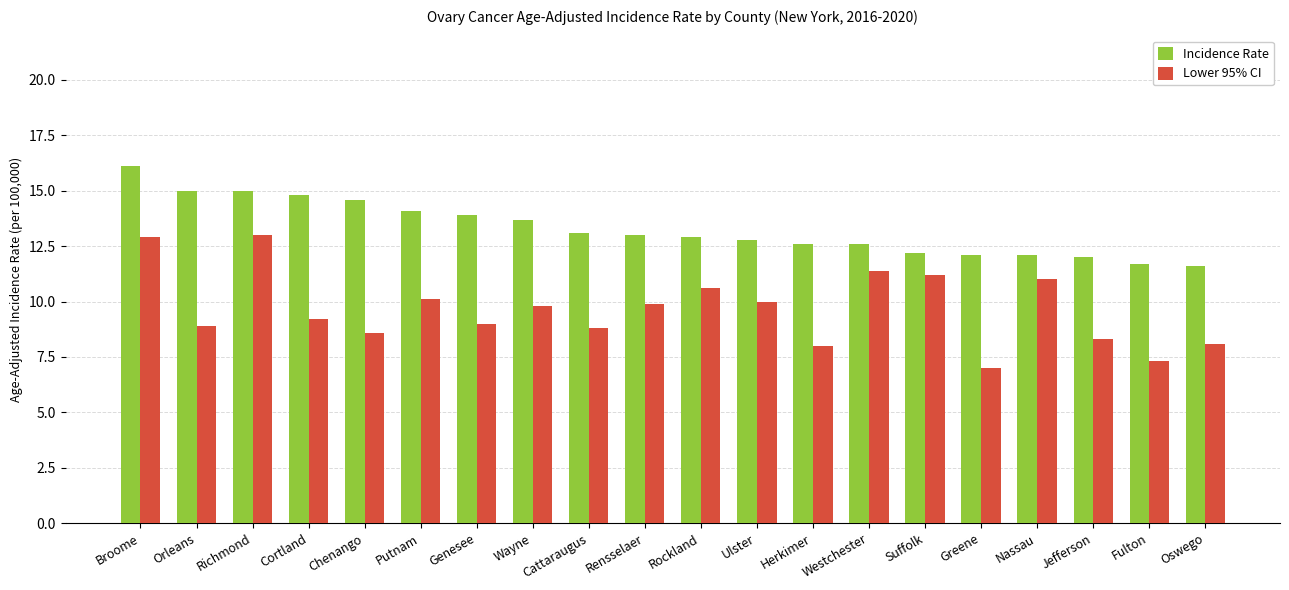

Which series has the largest range (max minus min)?

Lower 95% CI